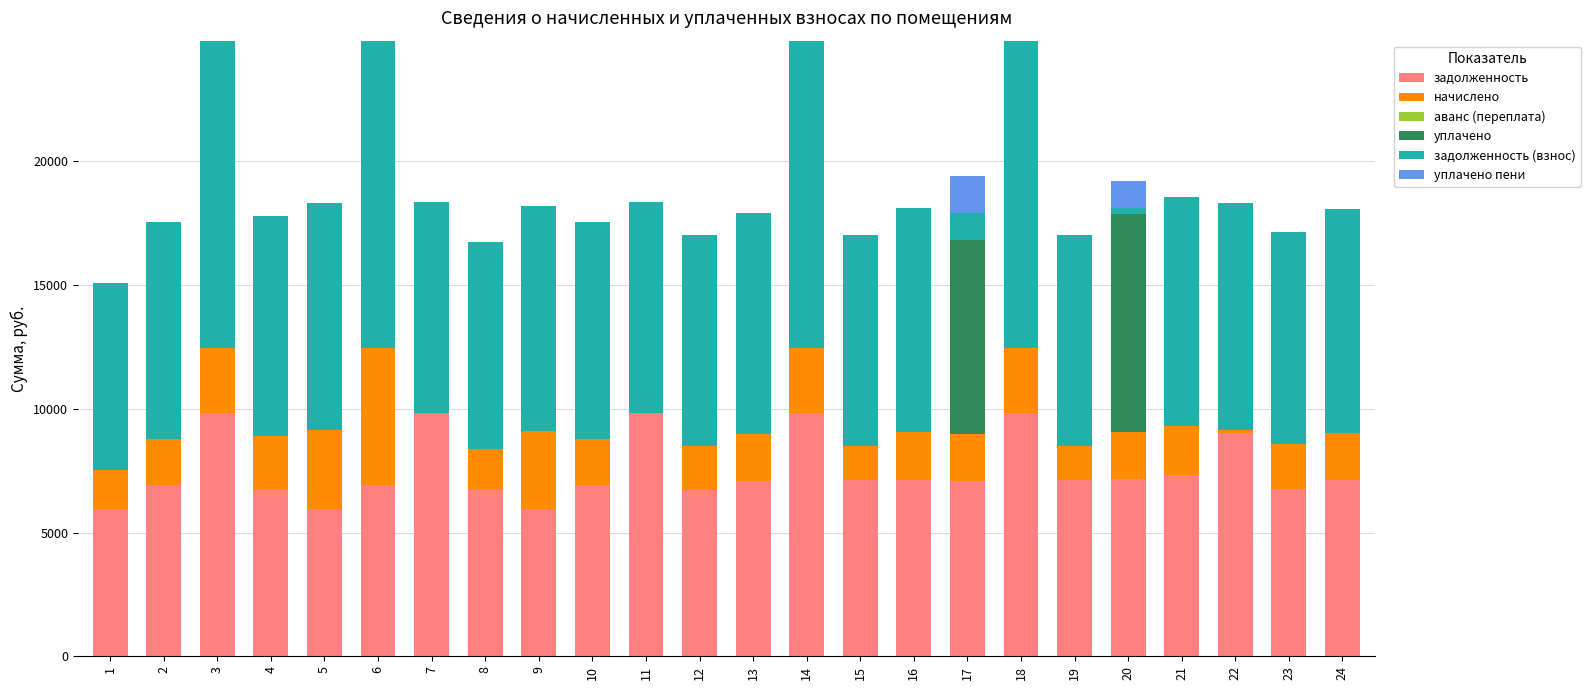

Count the number of data series in this chart.

5